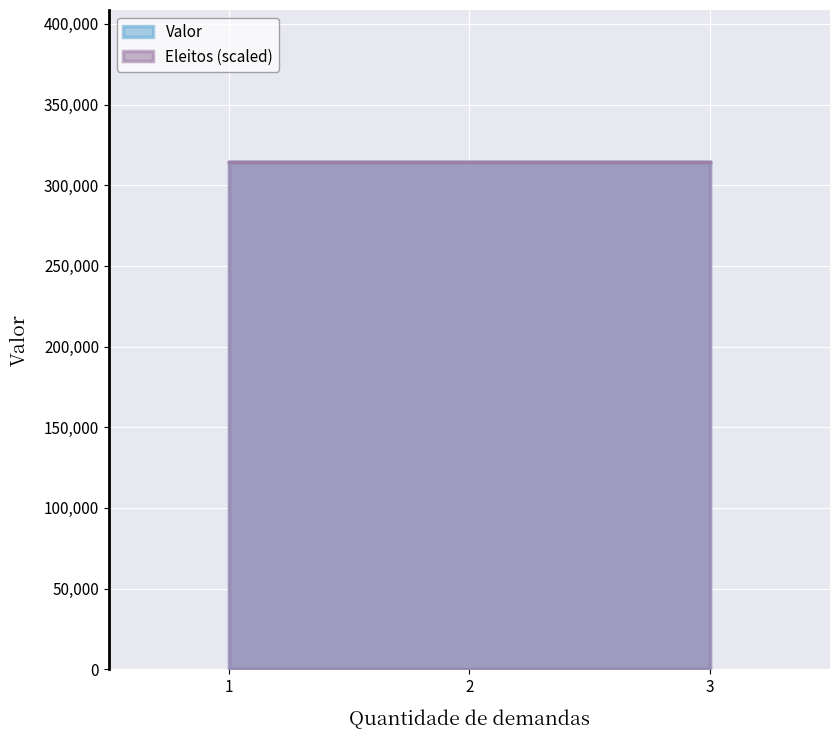

At which category is the sum across all series the highest?

3